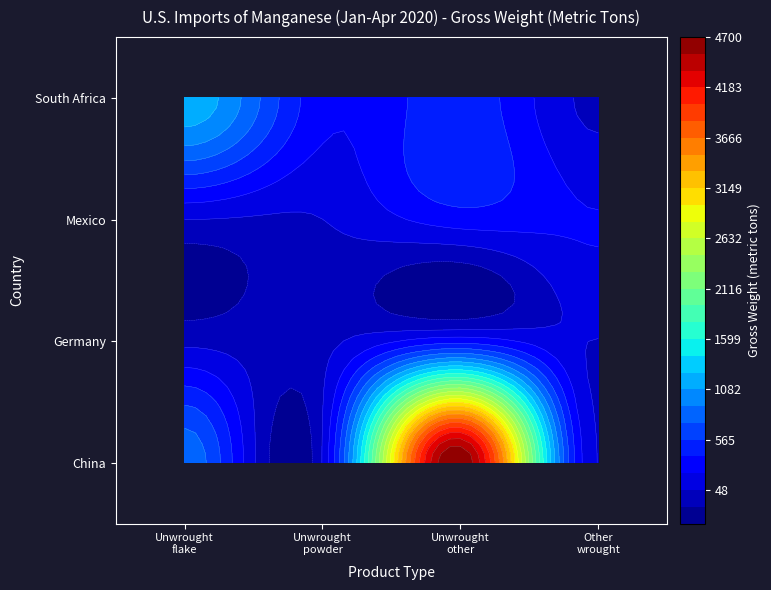

Reading left to right, list all the values displayed in this chart.

Unwrought flake: China=854	Germany=1	Mexico=48	South Africa=1200
Unwrought powder: China=58	Germany=0	Mexico=47	South Africa=273
Unwrought other: China=4700	Germany=324	Mexico=306	South Africa=502
Other wrought: China=41	Germany=44	Mexico=229	South Africa=7